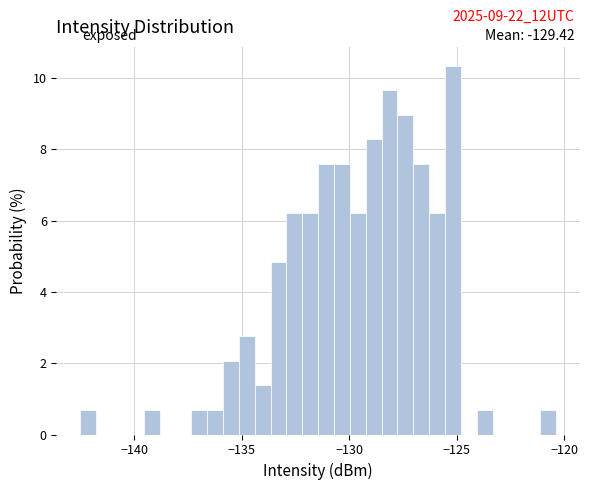

Around what value on the x-axis is the tallest bar? Give the approximate position of its centre, as read against the axis.

-125.0